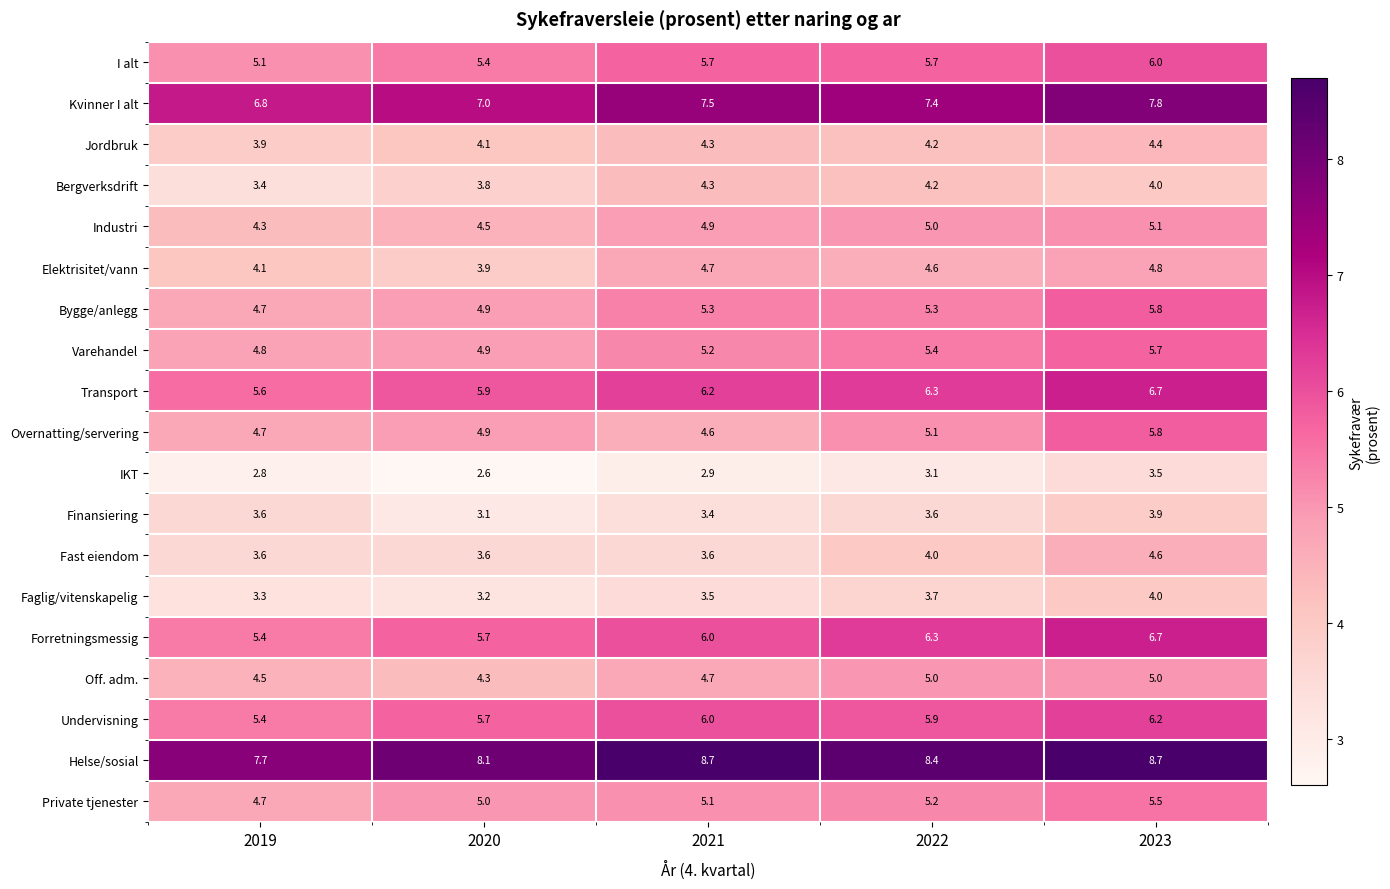

Read the Bergverksdrift value at 2021.

4.3